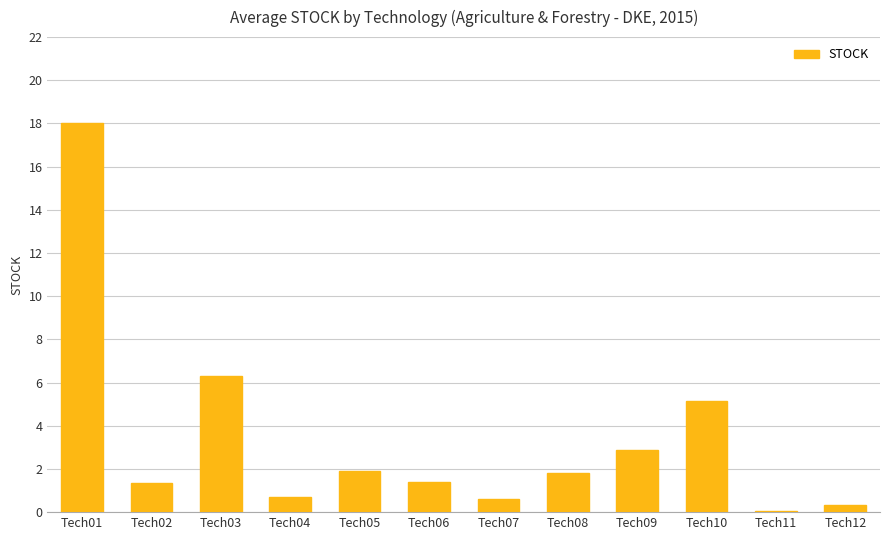

At which category does the chart reach its peak across all series?

Tech01